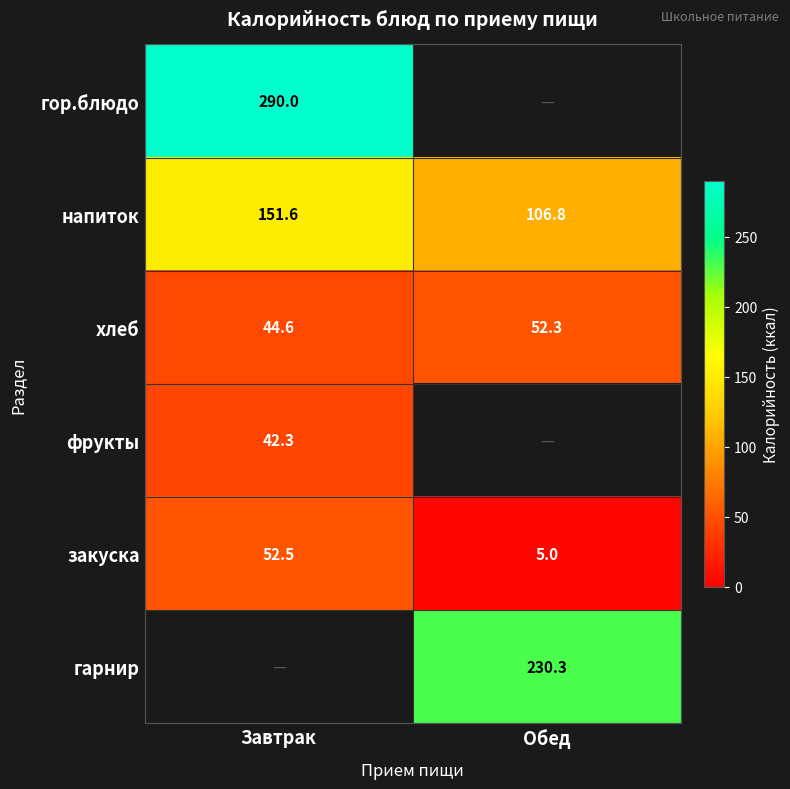

Which category has the highest value in the хлеб series?

Обед